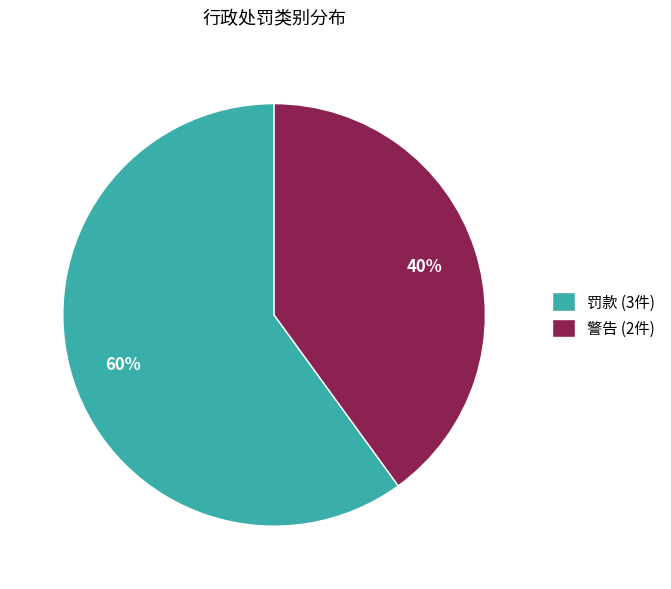

Is there any slice that represents more than half of the pie?

Yes